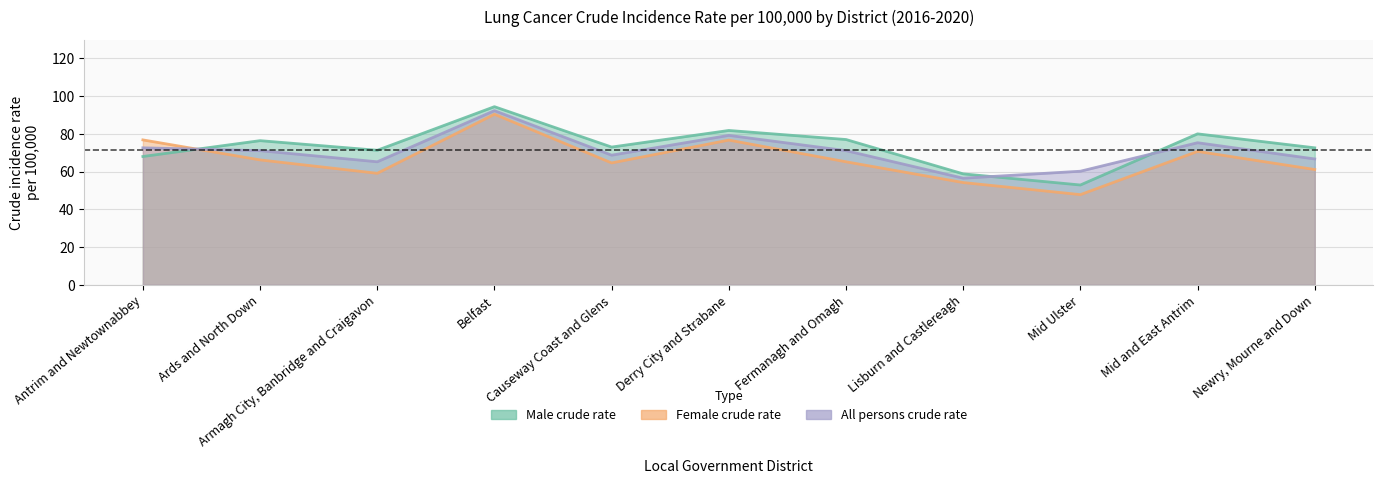

True or false: Female crude rate and Male crude rate intersect in this chart.

True